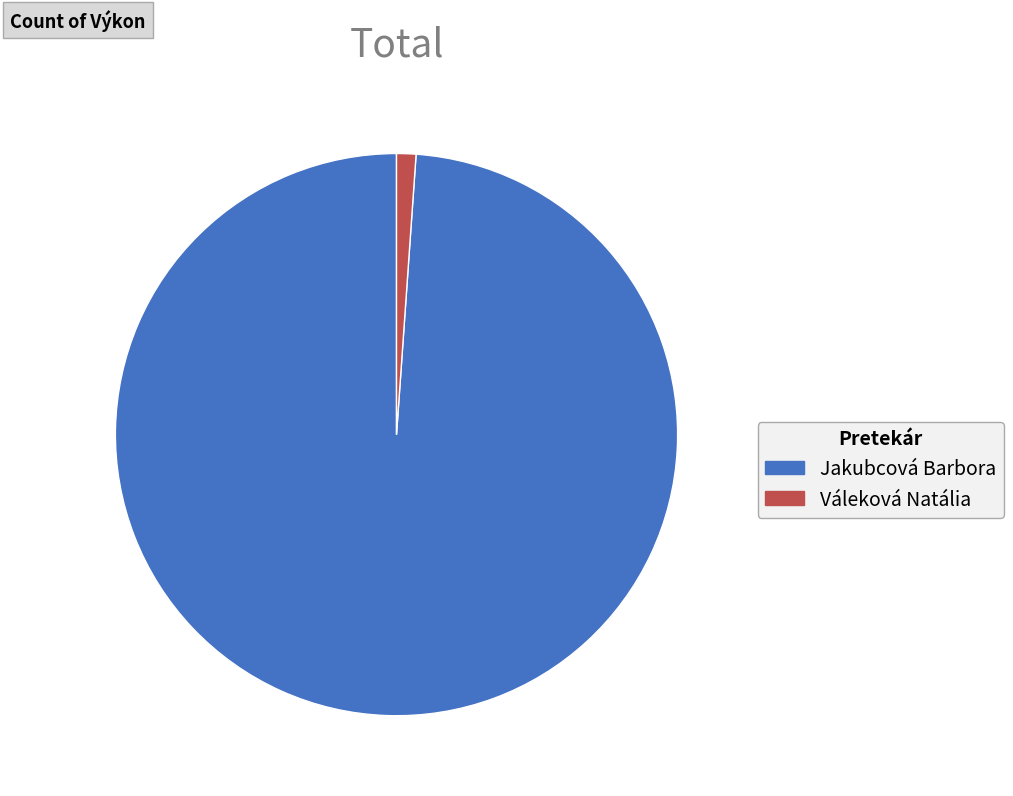

Is the sum of Jakubcová Barbora and Váleková Natália greater than half?

Yes